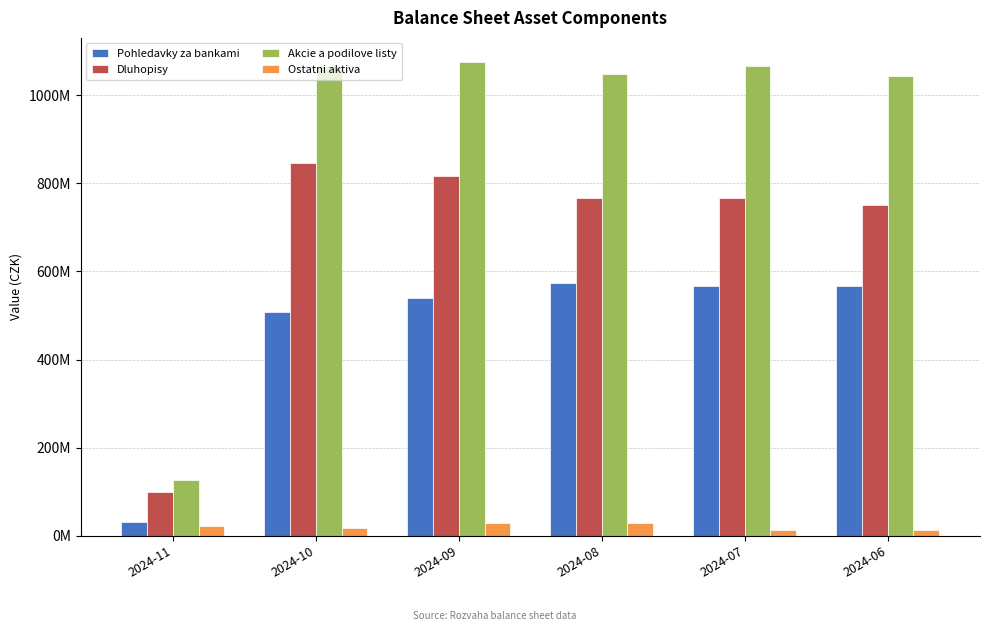

What is the minimum value for Akcie a podilove listy?

125980520.5